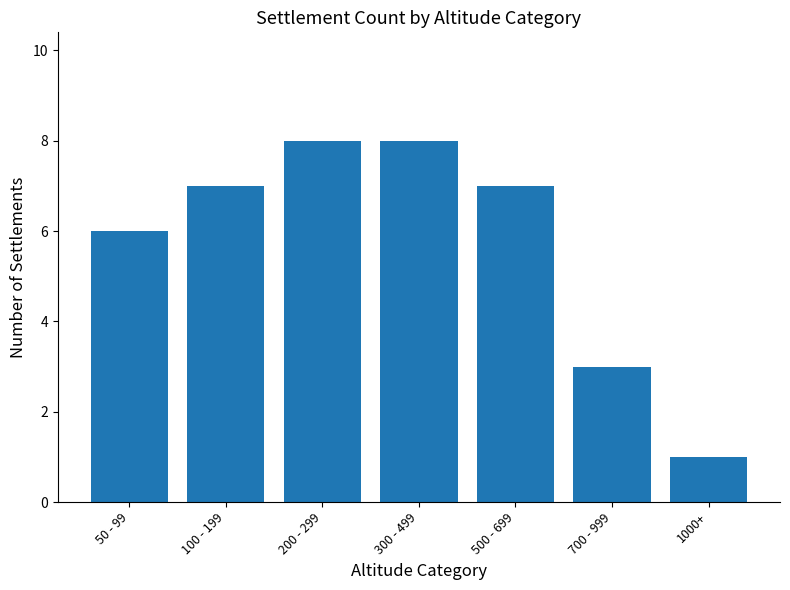

True or false: the data shows 4 at 200 - 299.

False